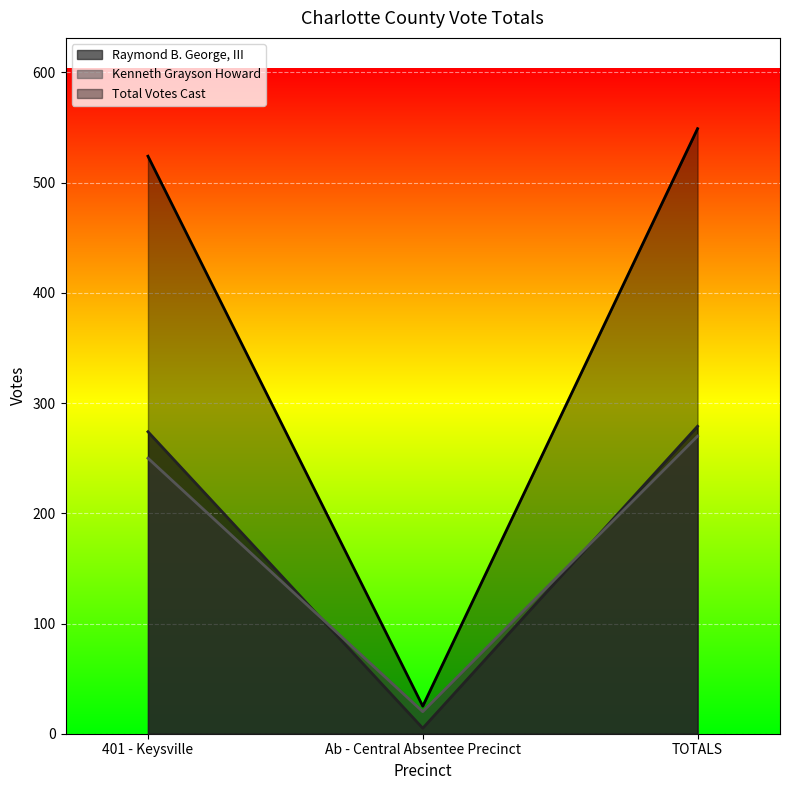

True or false: Total Votes Cast has a value of 549 at TOTALS.

True